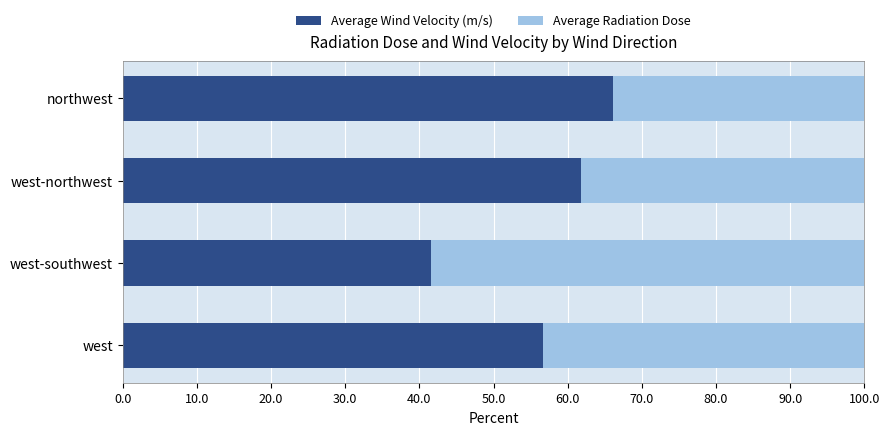

What is the total value across all series at west-southwest?

100.0